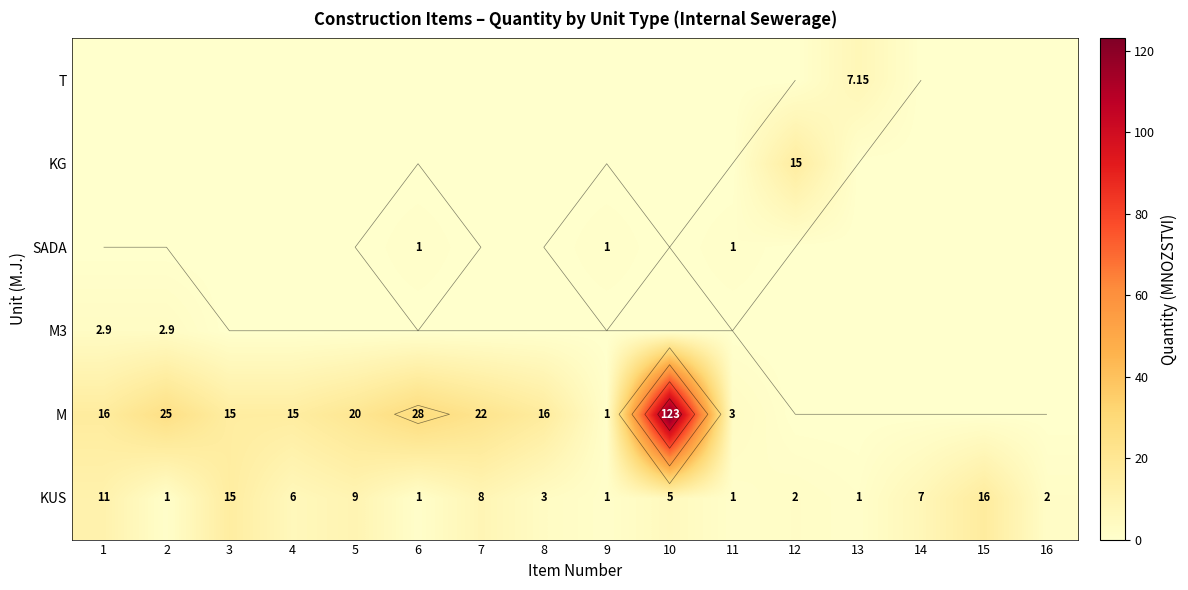

How many positive values does the KG series have?

1